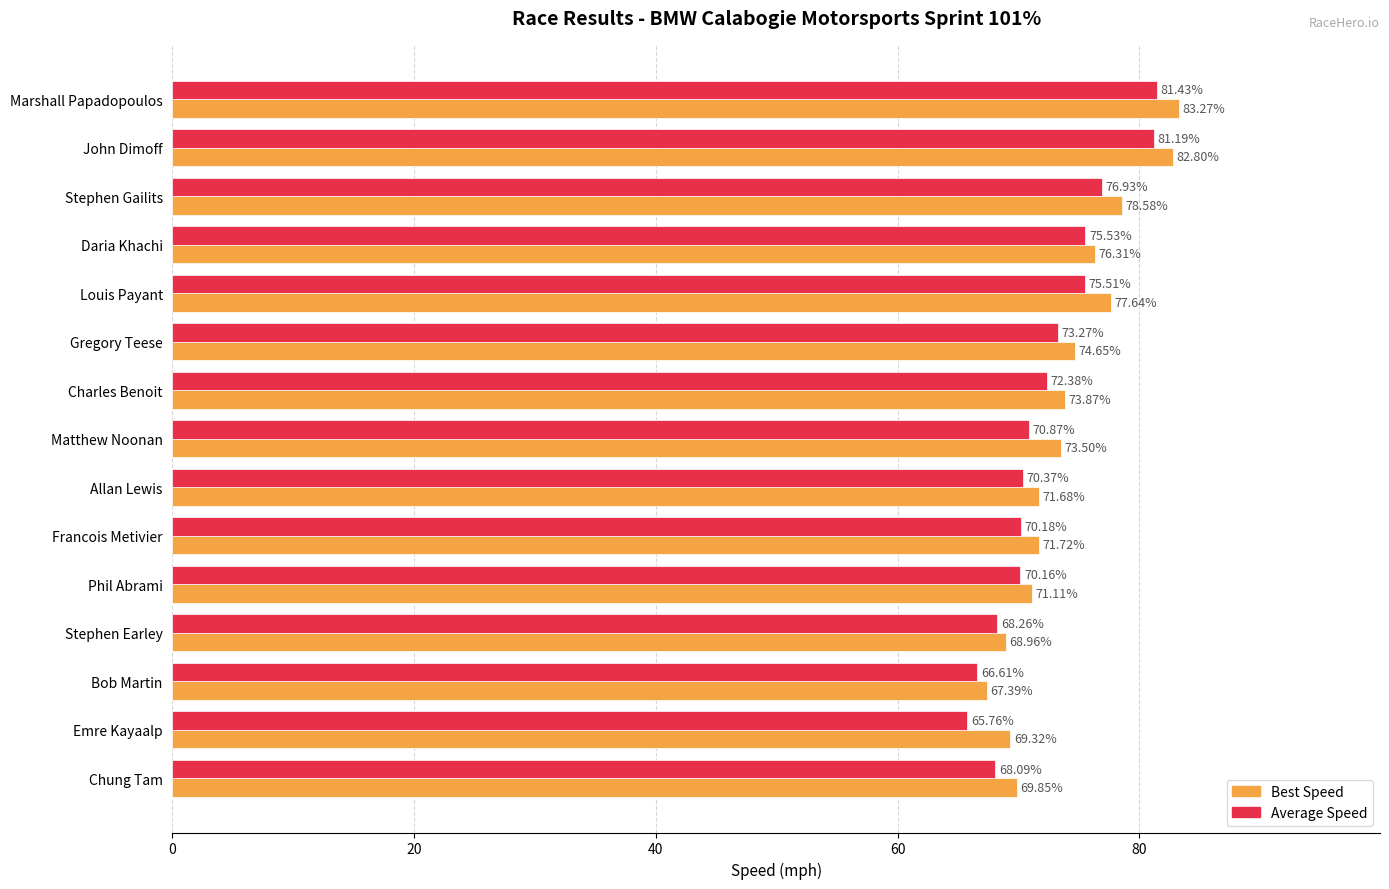

How many data points does each series have?

15